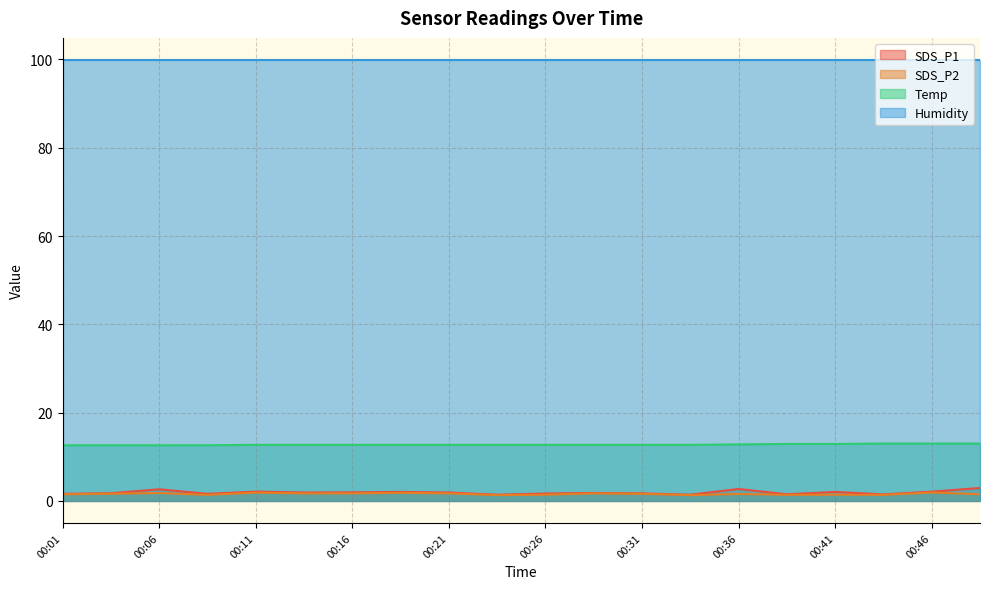

Which category has the lowest value across all series?

00:24